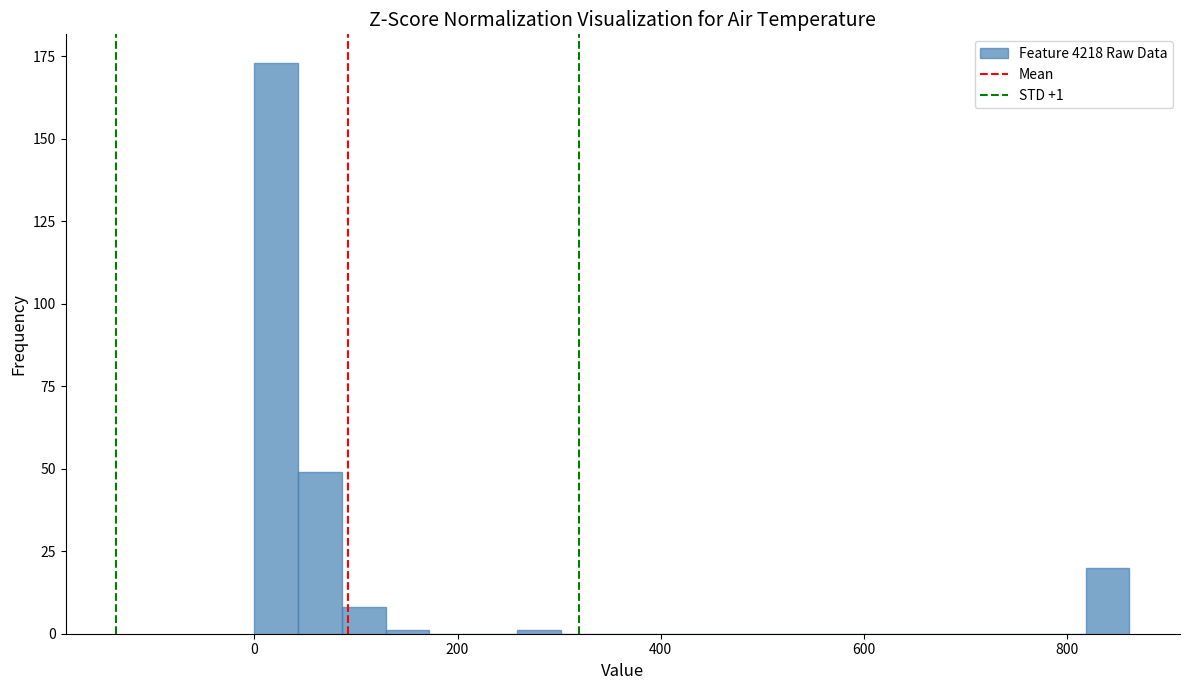

Around what value on the x-axis is the tallest bar? Give the approximate position of its centre, as read against the axis.

20